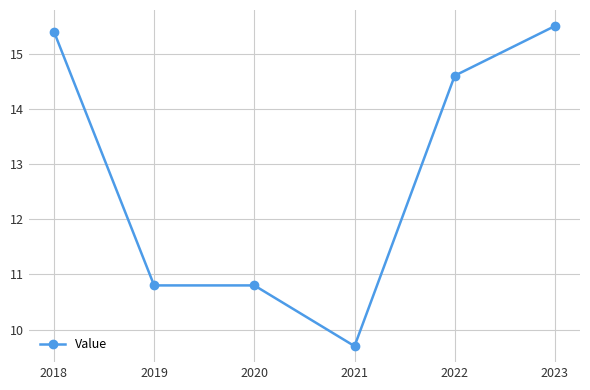

Is this an area chart (filled region under the line)?

No